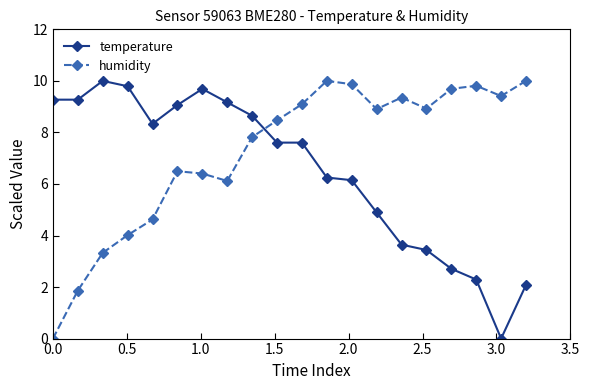

What is the average value of the temperature series?

6.5